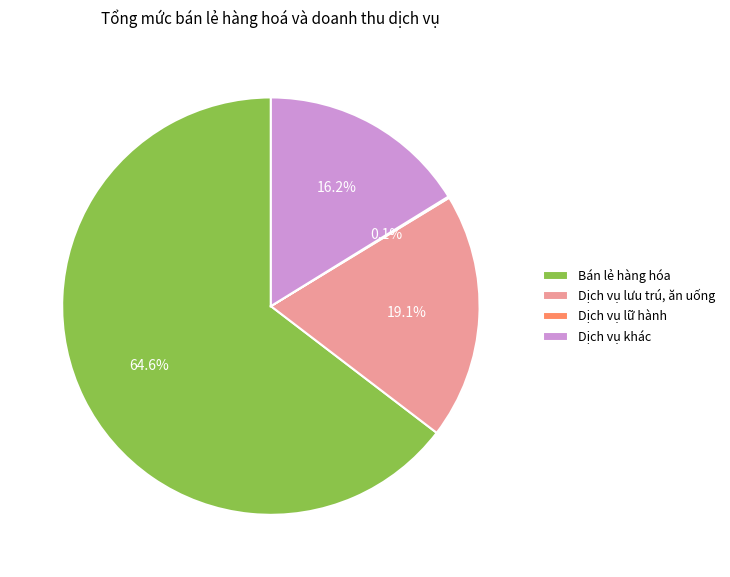

What is the largest slice in the pie chart?

Bán lẻ hàng hóa